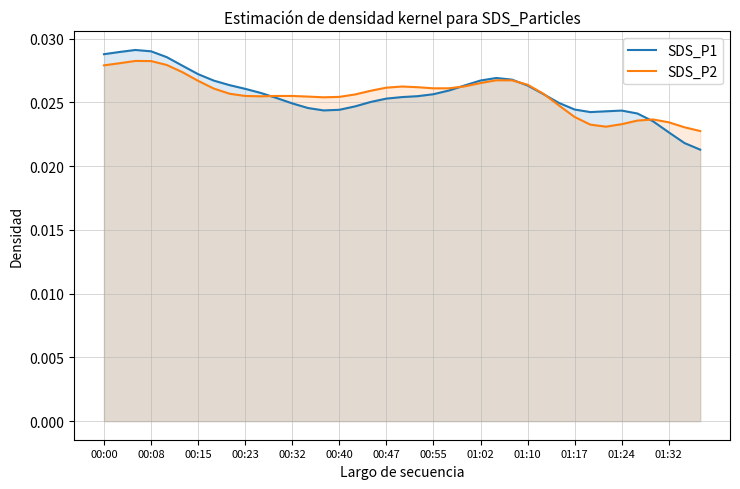

Which series has the largest range (max minus min)?

SDS_P1